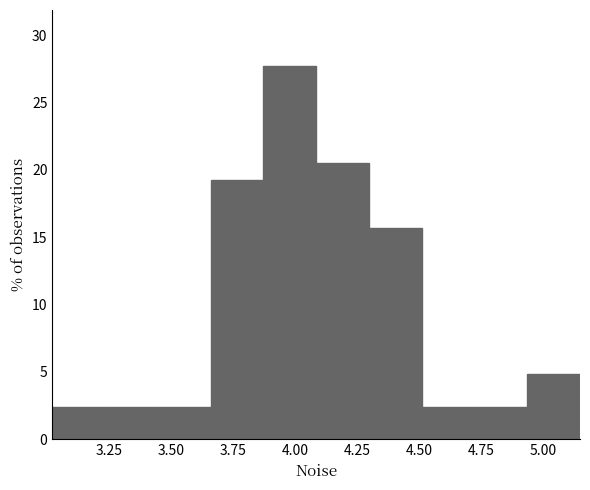

What is the height of the bar covering 3.45 to 3.65 on the x-axis? Neither the bar edges nor the heights are printed on the chart, so give them approximately, as read against the axes.

2.5